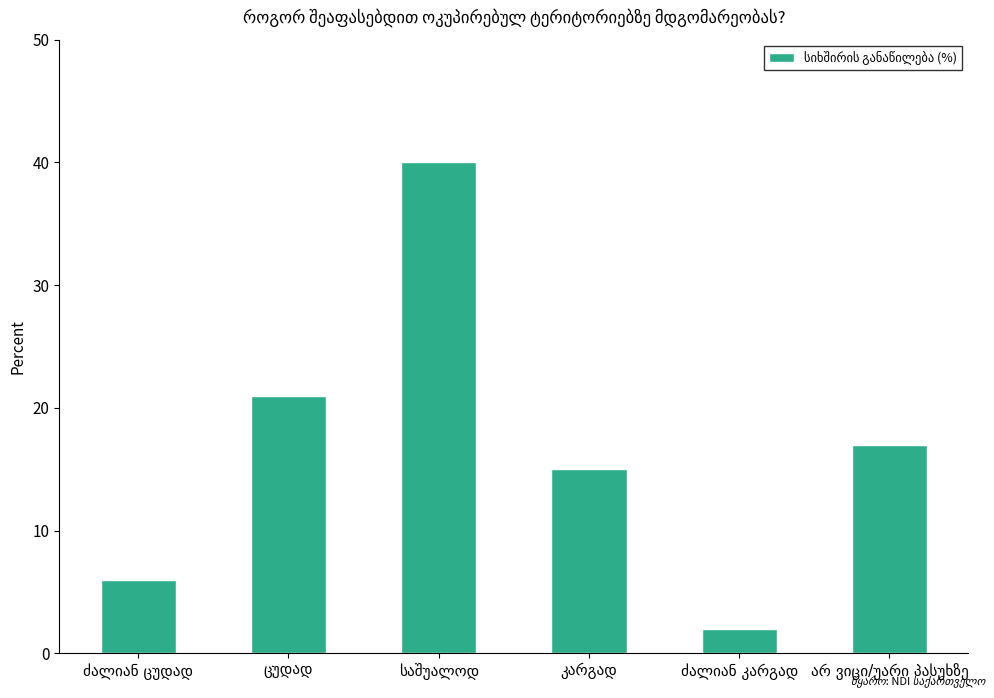

What is the value of the 3rd bar from the left?

40